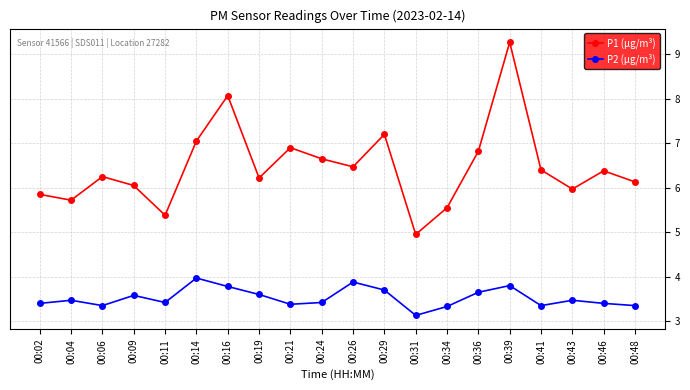

At which label does P1 (µg/m³) first exceed 6?

00:06